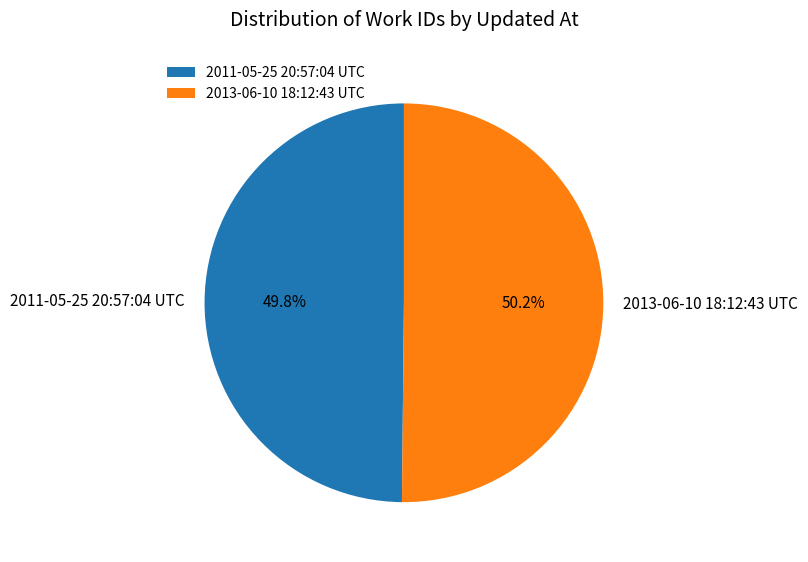

How many slices are in this pie chart?

2